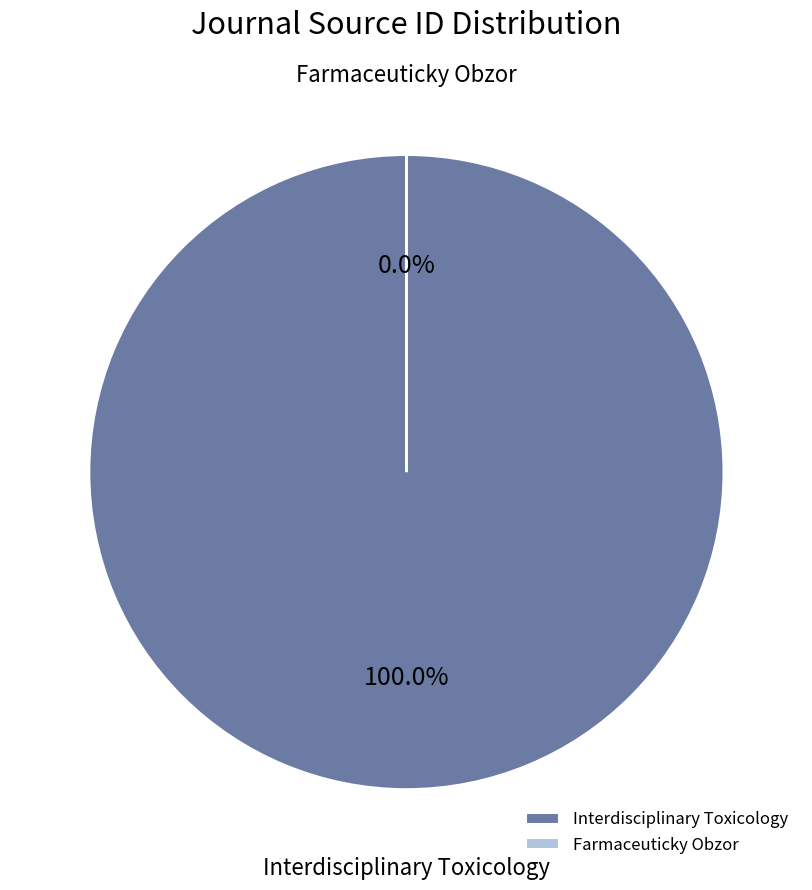

To the nearest percent, what percentage of the pie is Interdisciplinary Toxicology?

100%